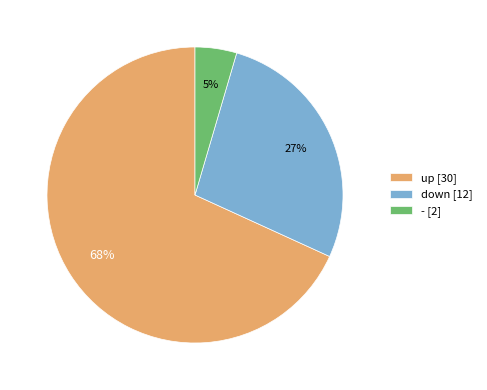

Is it true that - [2] is 18% of the pie?

False